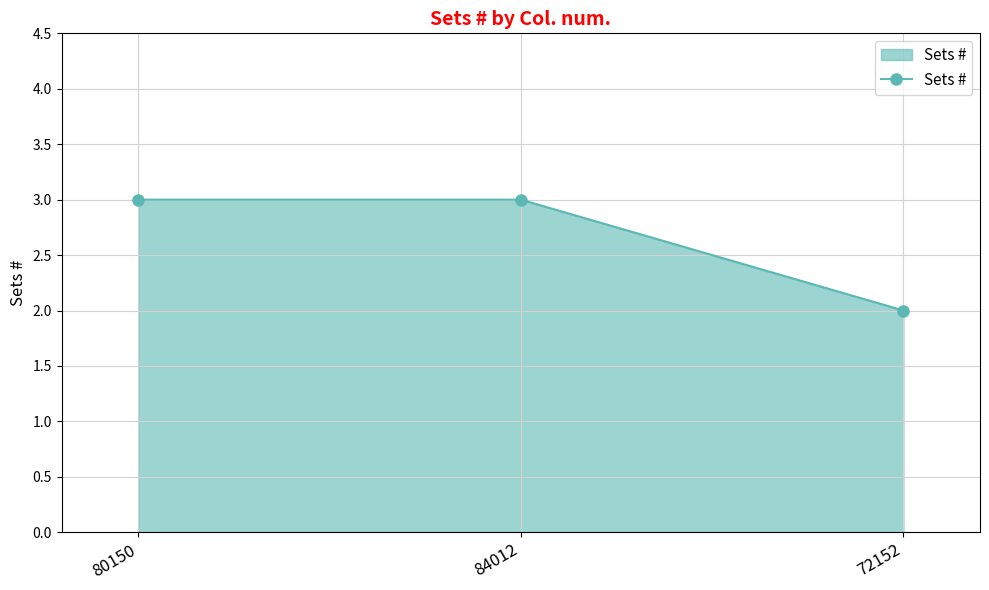

Where is the data nearest to the value 2?

72152